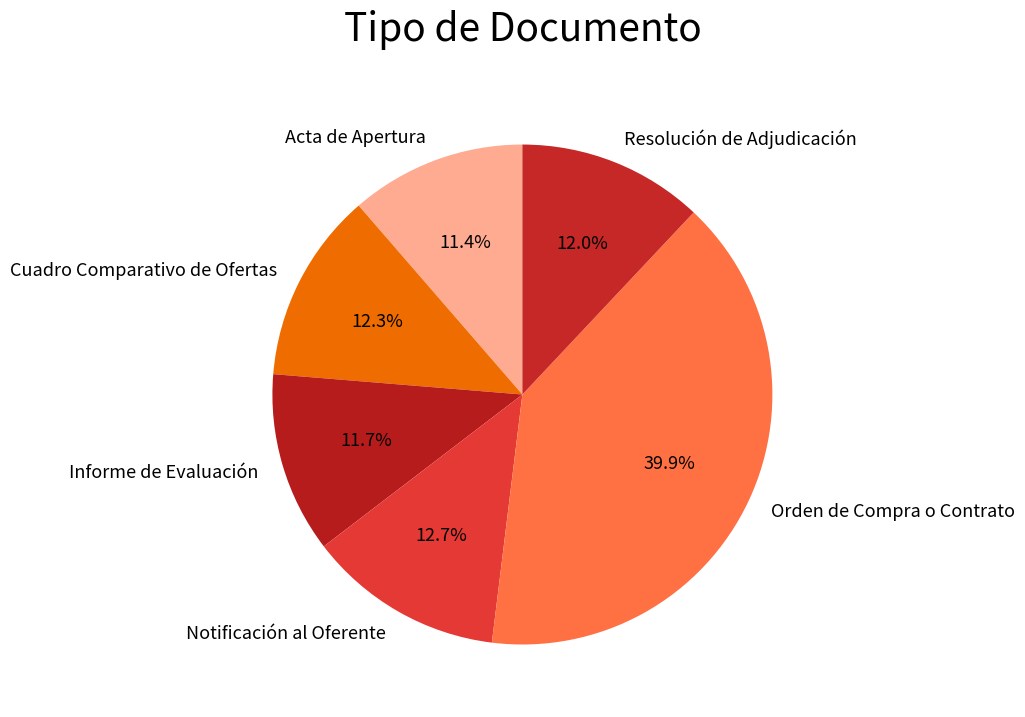

How many slices are in this pie chart?

6